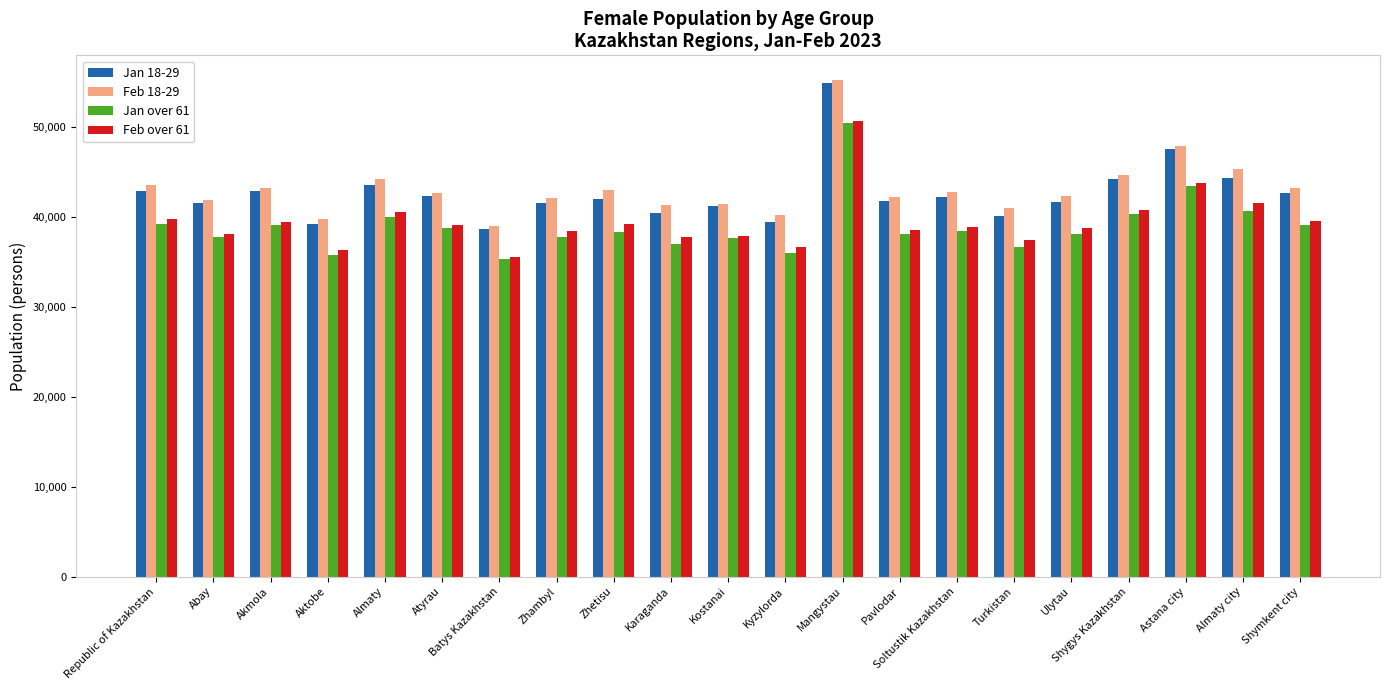

What is the total value across all series at Republic of Kazakhstan?

165418